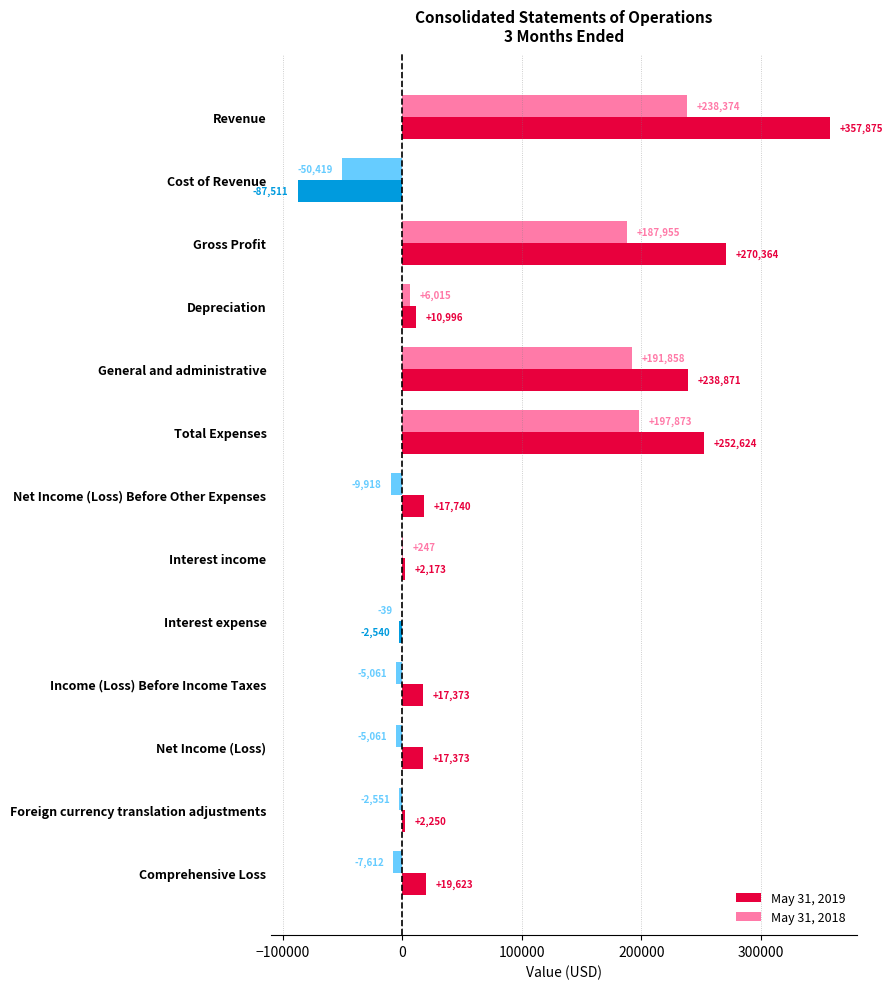

Between Revenue and Cost of Revenue, which series saw the biggest shift?

May 31, 2019